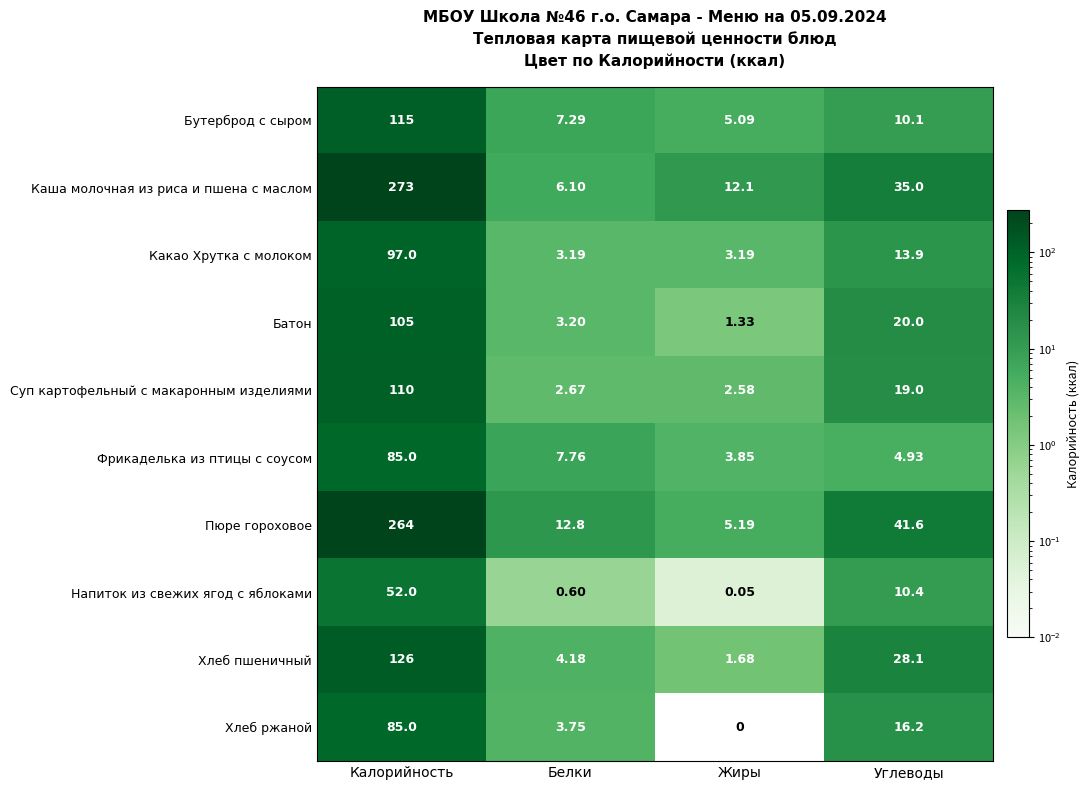

At how many categories does at least one series exceed 231?

1